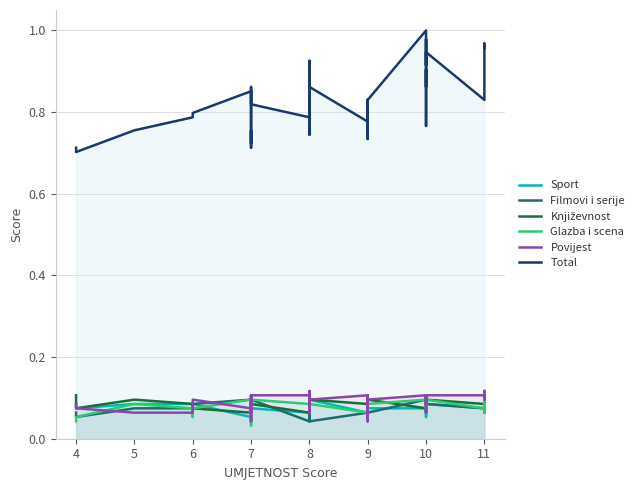

What is the greatest value displayed?

1.0